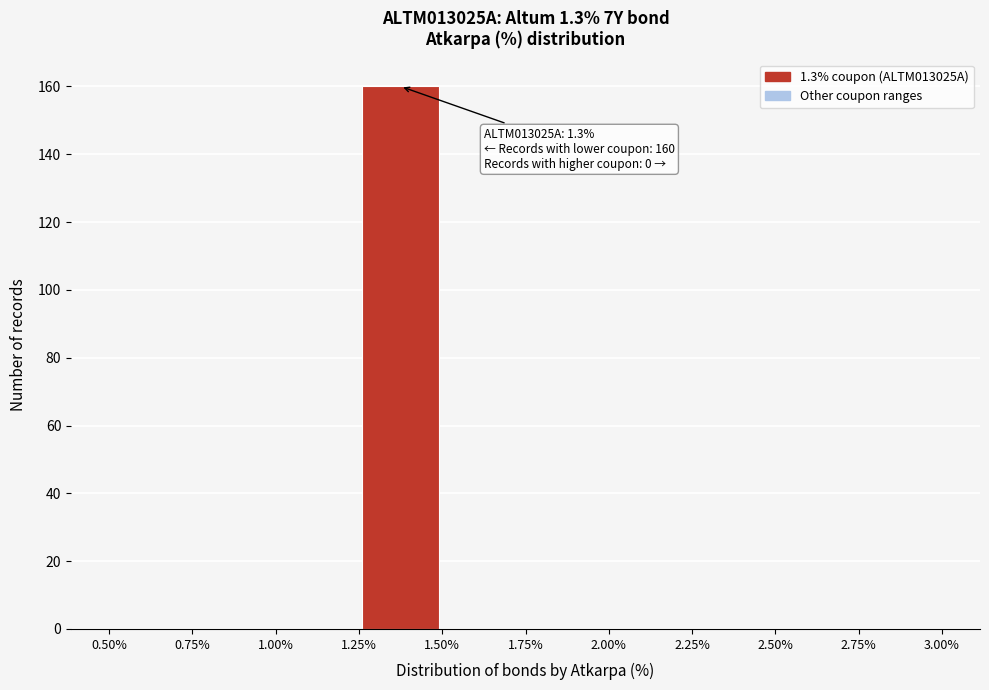

Which range on the x-axis has the tallest bar?

1.25% to 1.50%